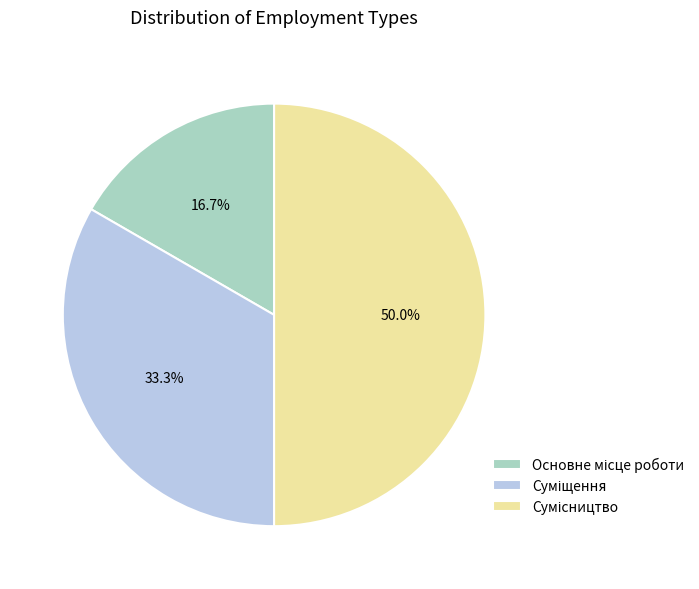

To the nearest percent, what portion does Сумісництво represent?

50%